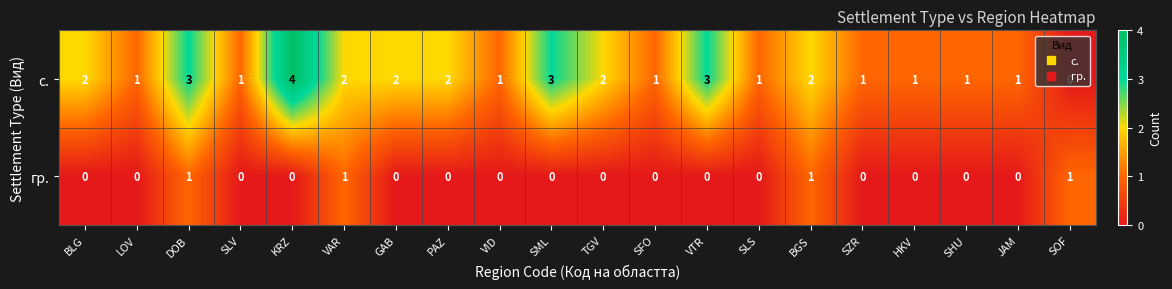

Rank the series by their maximum value, from lowest to highest.

гр., с.